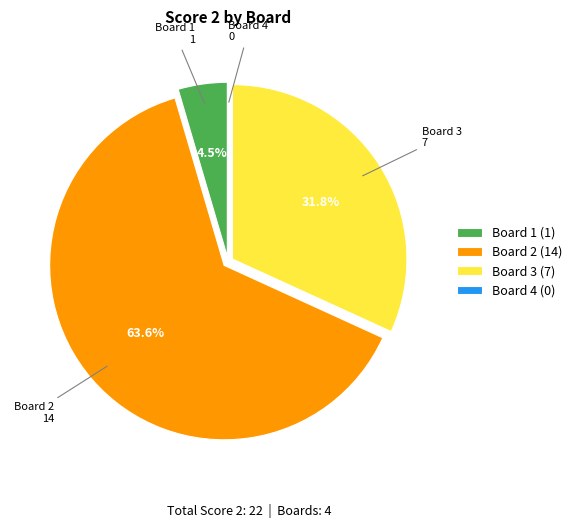

Is it true that Board 2 is 57% of the pie?

False